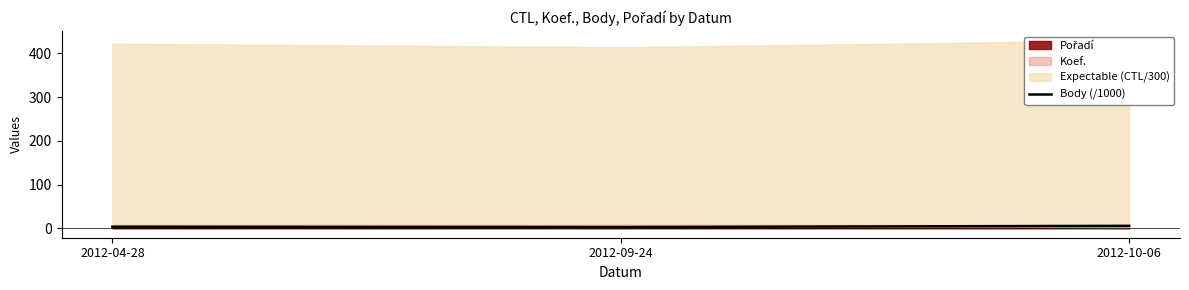

What is the ratio of the value at 2012-04-28 to the value at 2012-09-24?

1.3